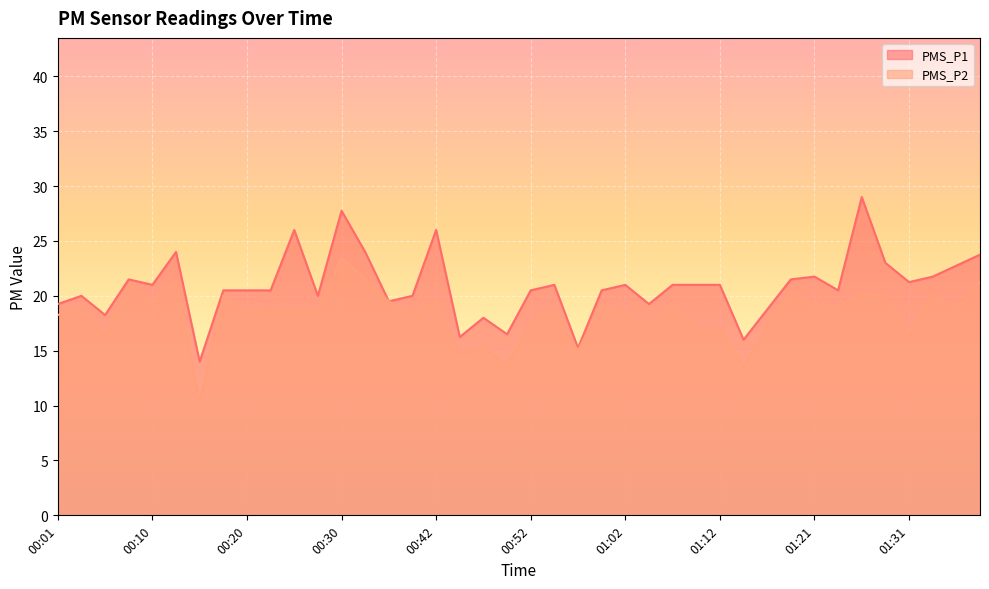

Where does the PMS_P2 series first go above 18?

00:01